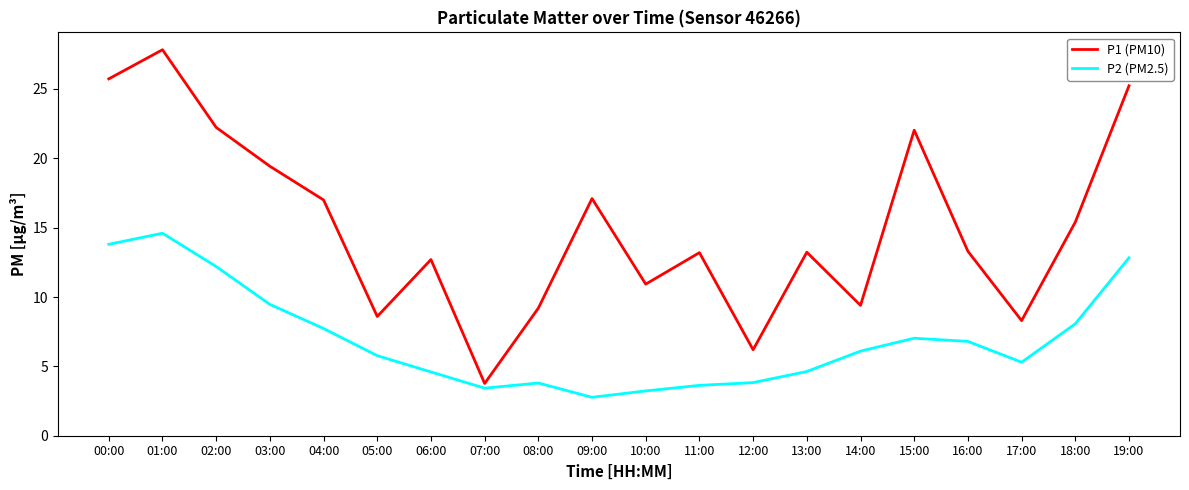

What is the total value across all series at 10:00?

14.2